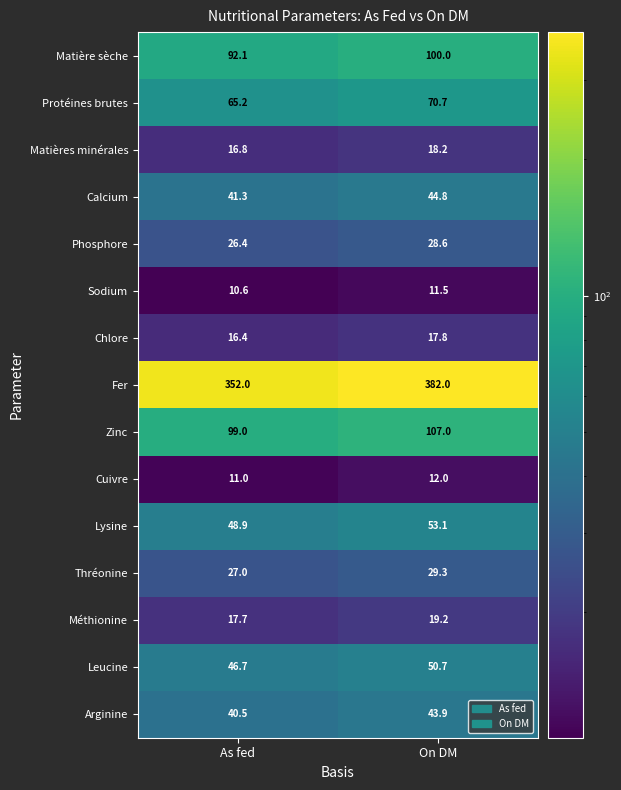

Is it true that Arginine equals 43.9 at On DM?

True